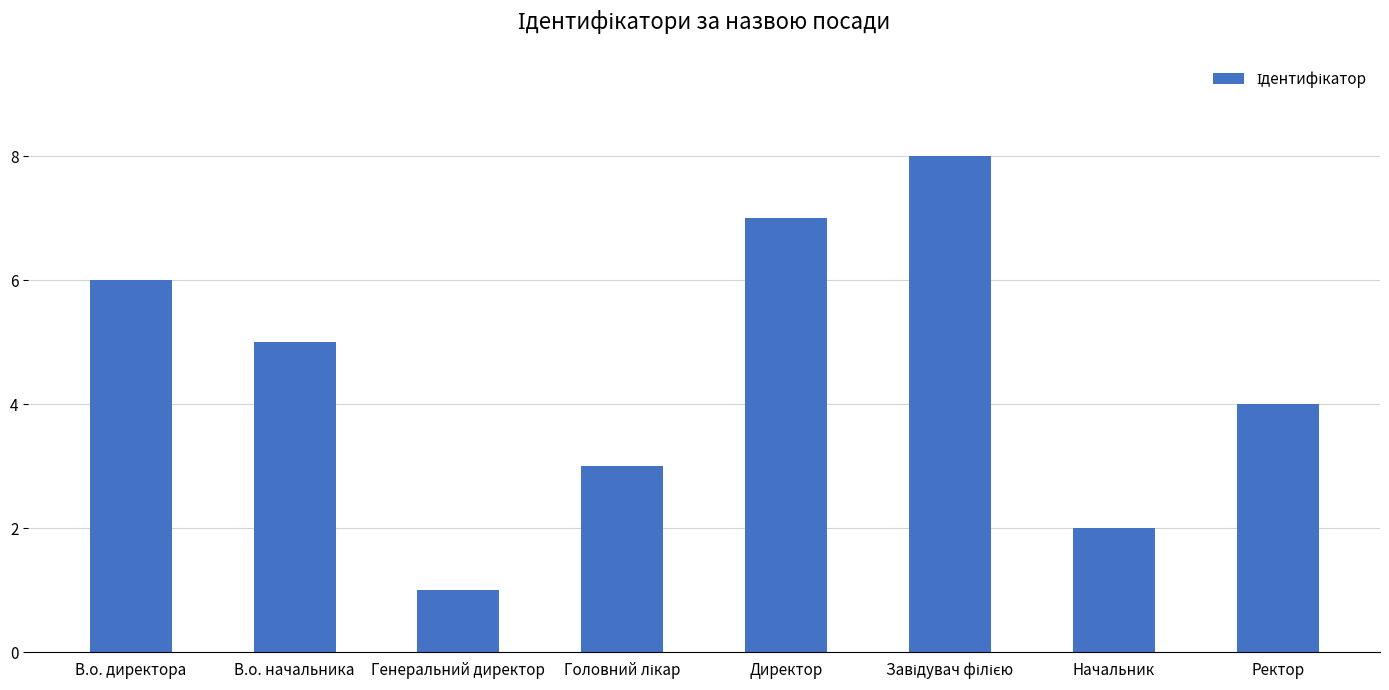

What is the sum of all values?

36